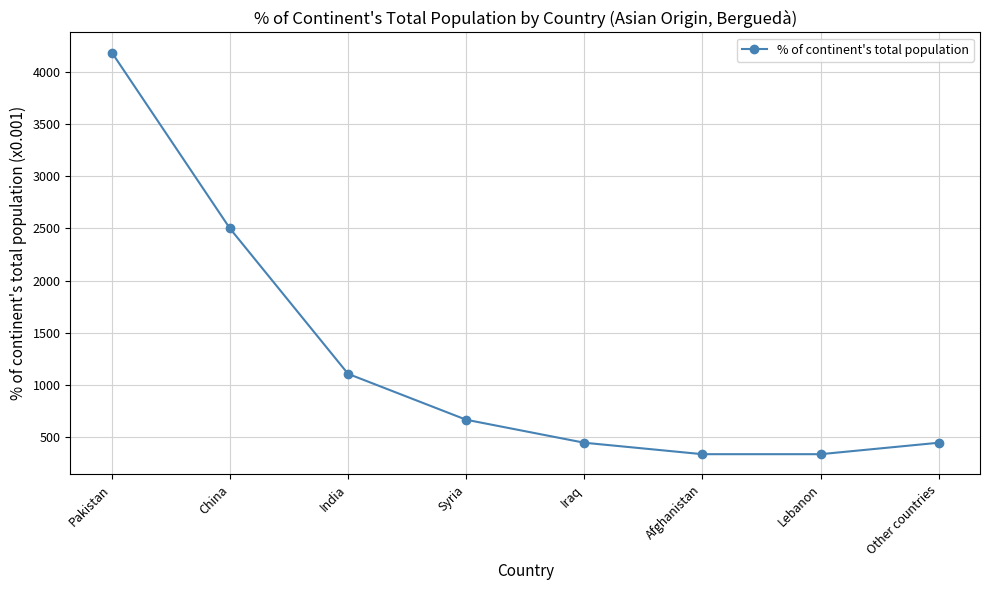

What is the greatest value displayed?

4191